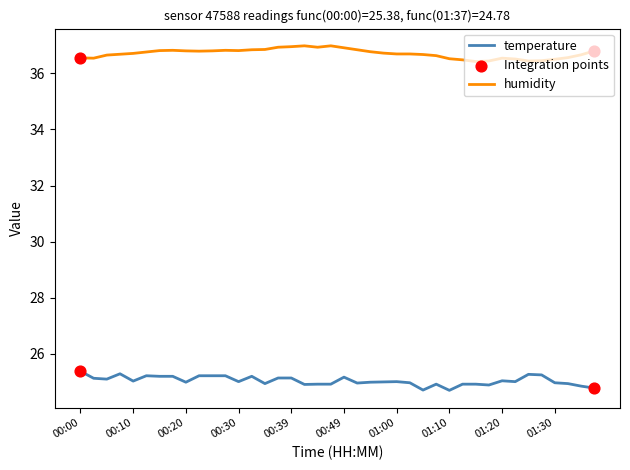

Which series has the largest total across all categories?

humidity